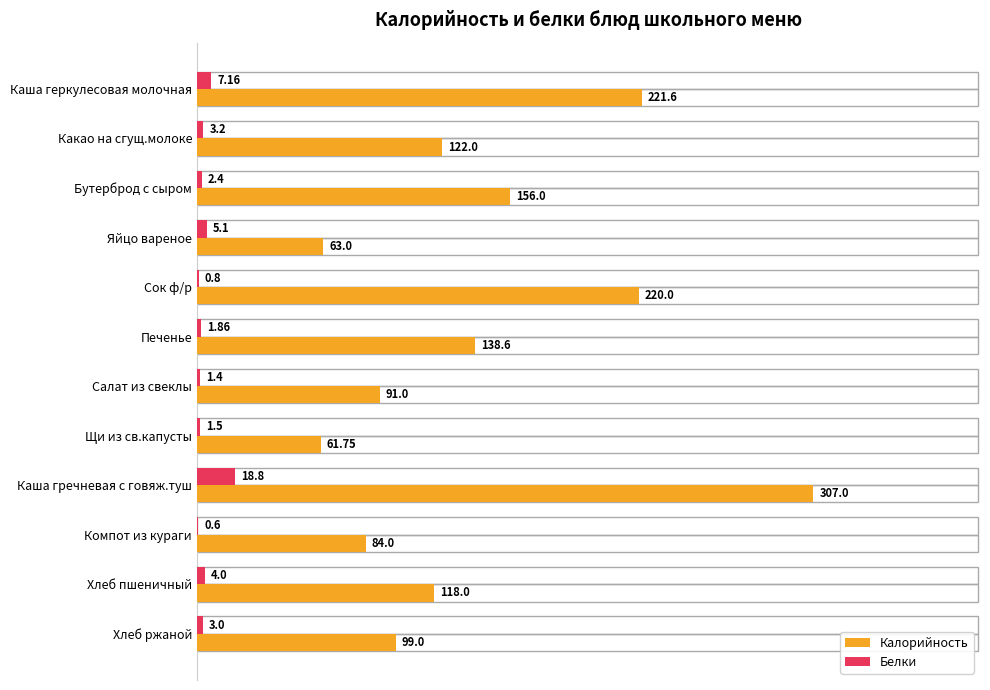

Which series has the largest total across all categories?

Калорийность